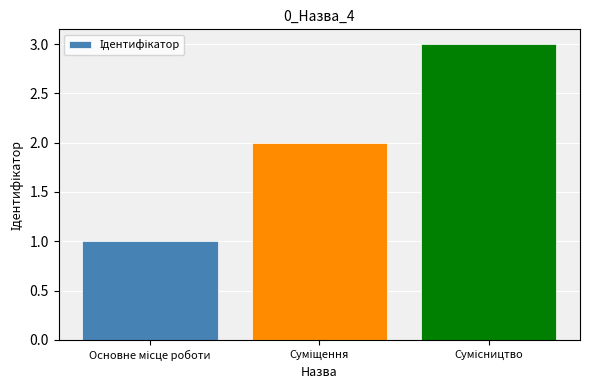

Are the bars horizontal?

No